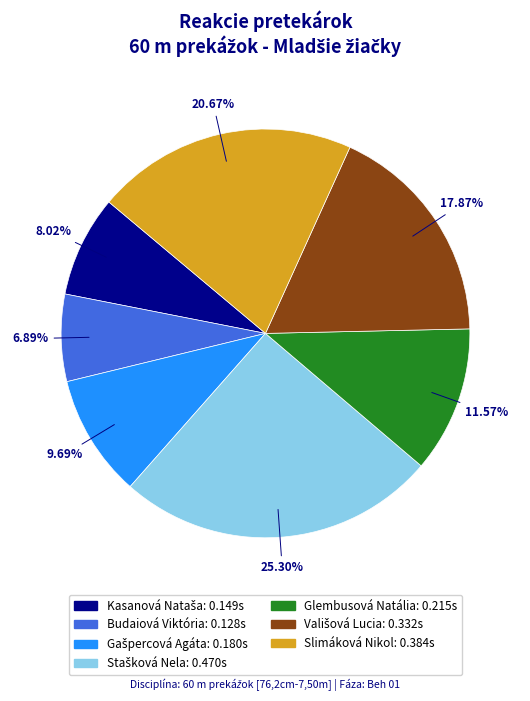

To the nearest percent, what is the average slice percentage?

14%